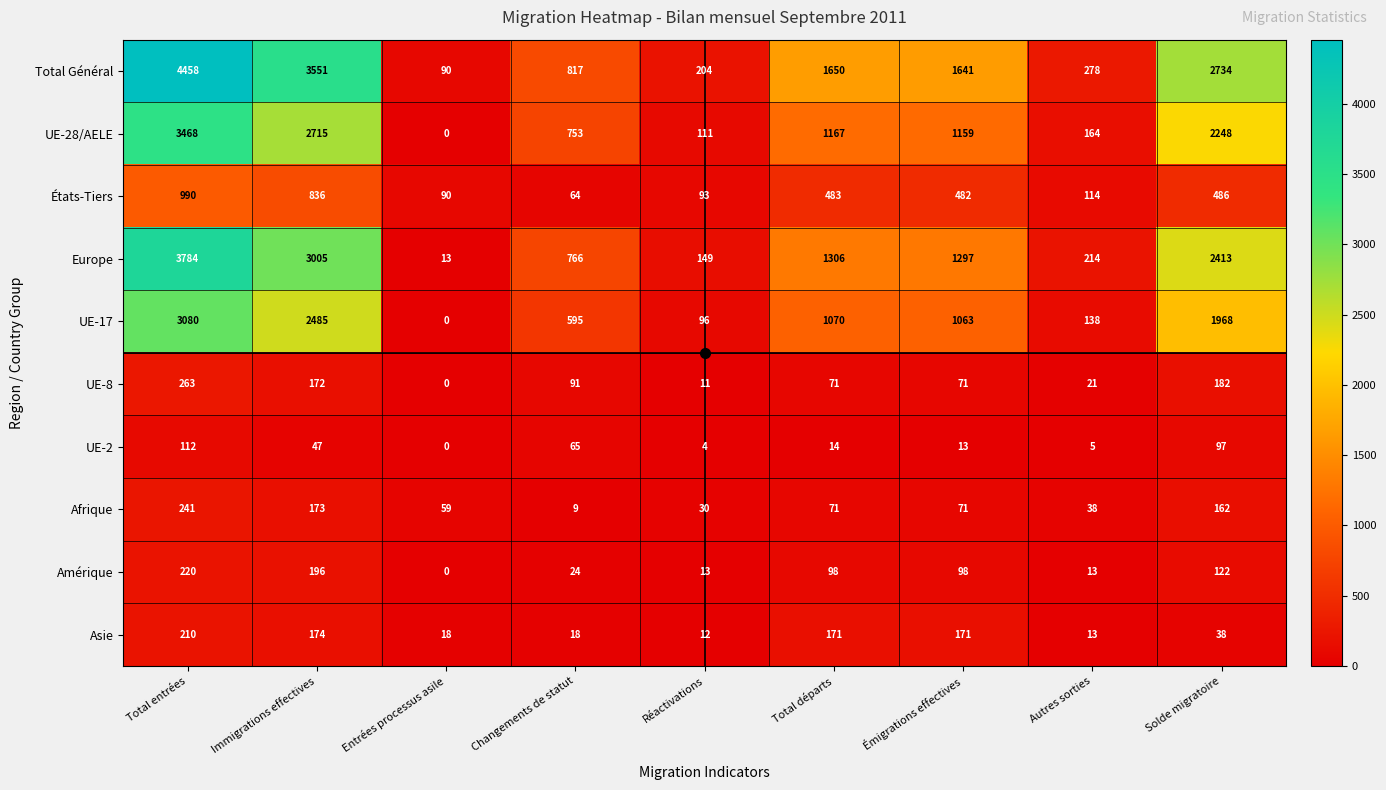

Between Total entrées and Réactivations, which series saw the biggest shift?

Total Général